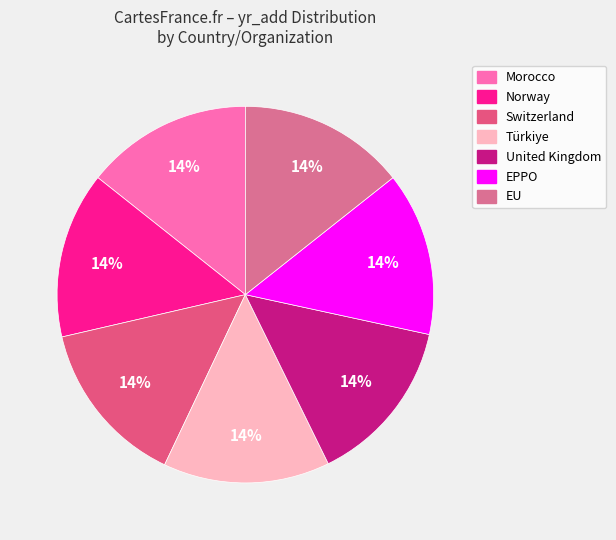

Is the sum of EU and United Kingdom greater than half?

No